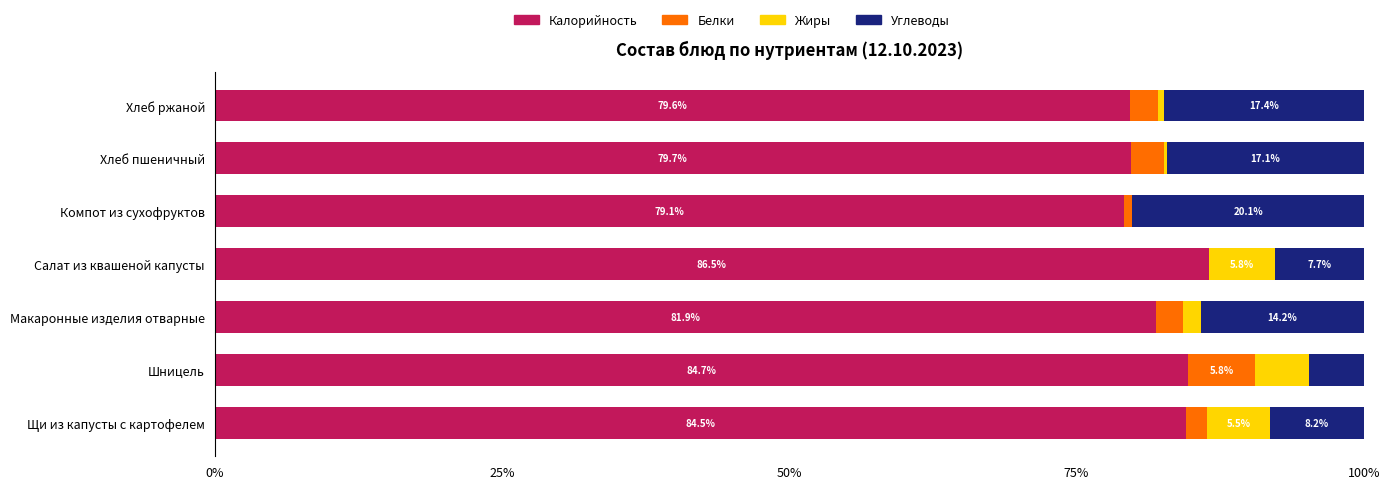

What is the total value across all series at Щи из капусты с картофелем?

100.0